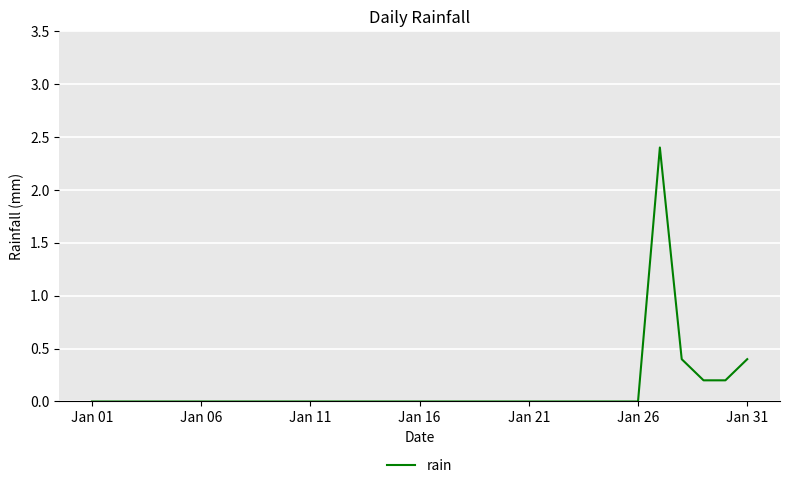

How many lines are shown in the chart?

1